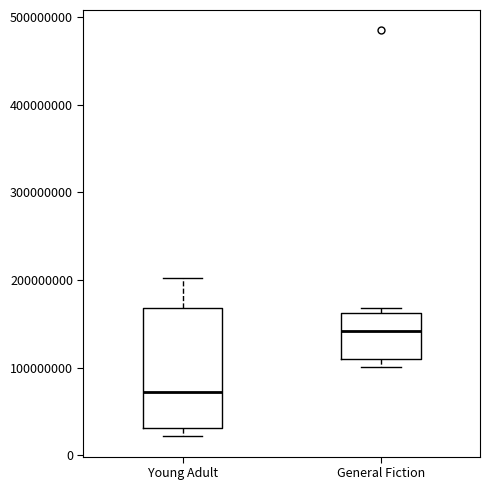

Reading left to right, read every box against the y-axis: the position of its median line, the range the box covers, and the ends of its whiskers. The values are not printed on the chart, so give them approximately, as read against the axis.

Young Adult: median 70000000, box 30000000 to 170000000, whiskers 20000000 to 200000000
General Fiction: median 140000000, box 110000000 to 160000000, whiskers 100000000 to 170000000